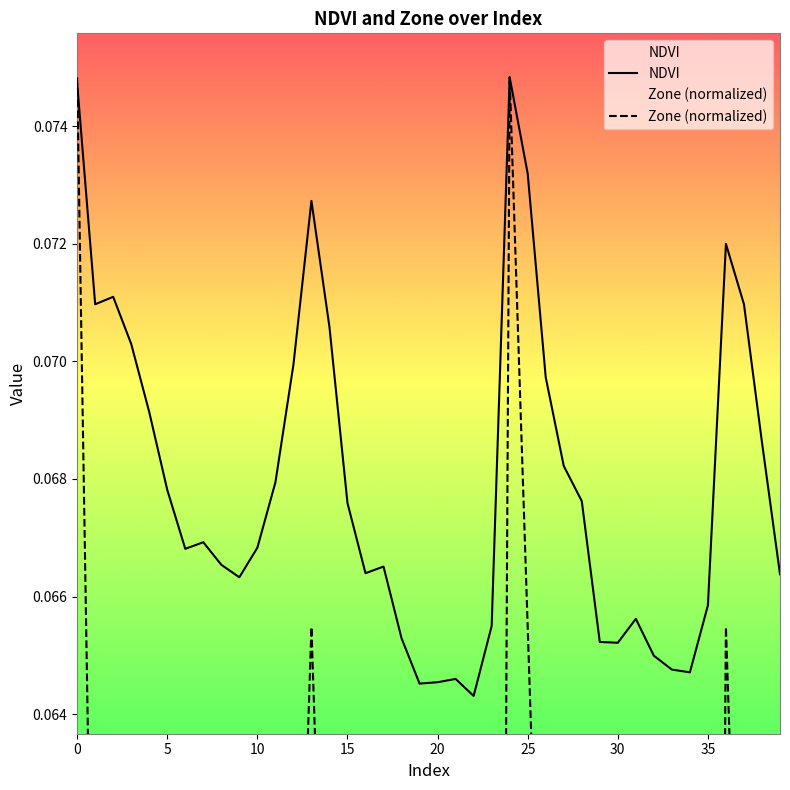

Which has a higher value, 35 or 7?

7